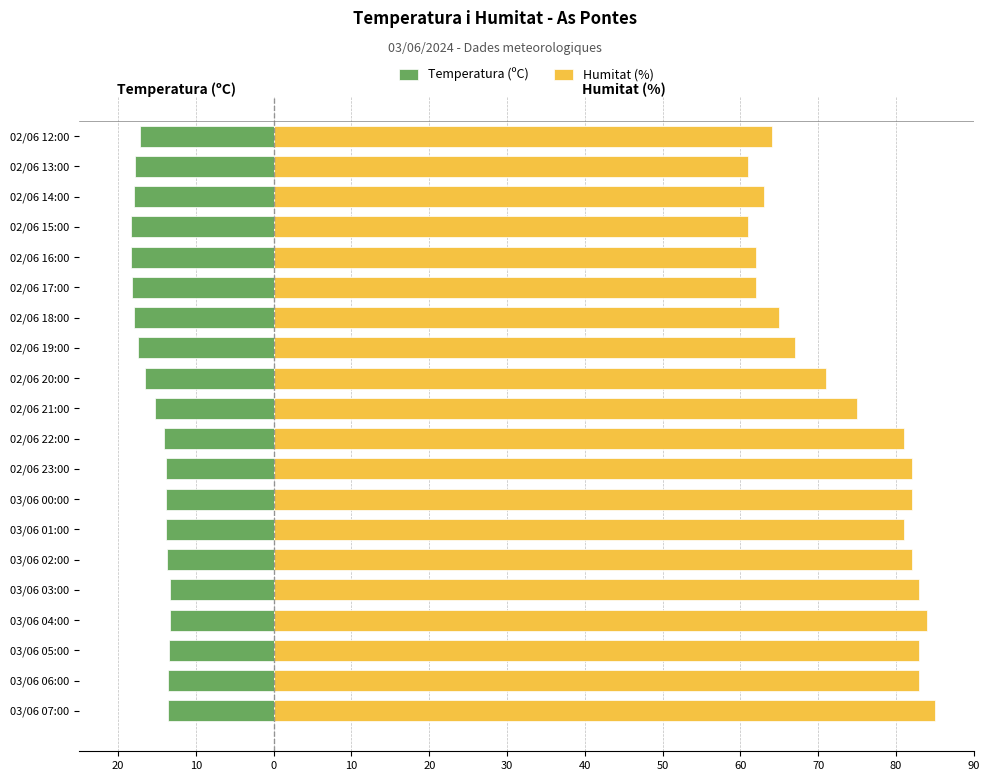

What is the difference between the second highest and second lowest values in the Temperatura (ºC) series?

5.0